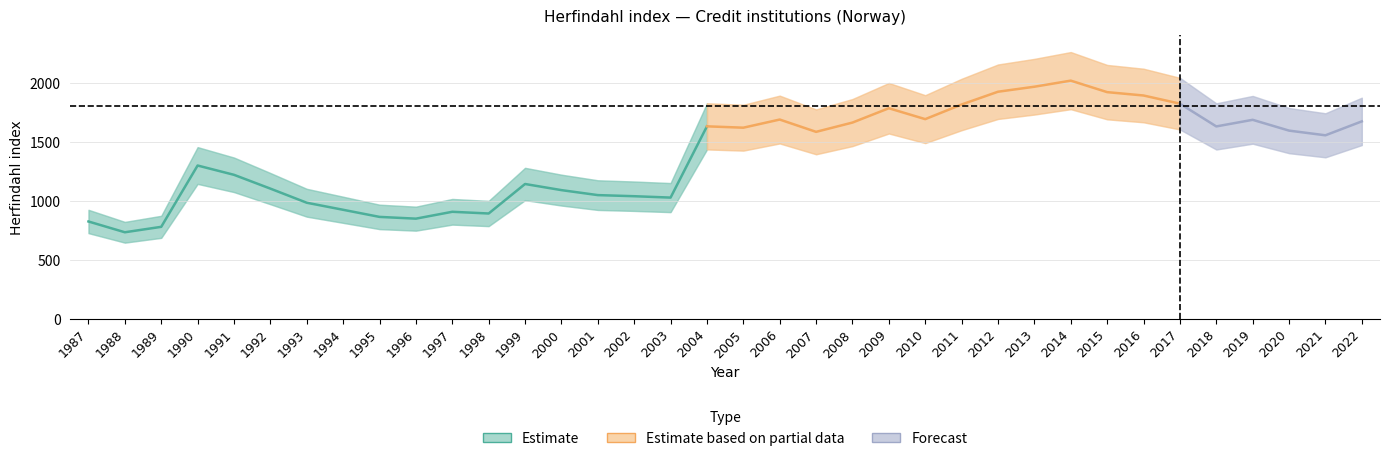

At which category does the data reach its first local valley?

1988